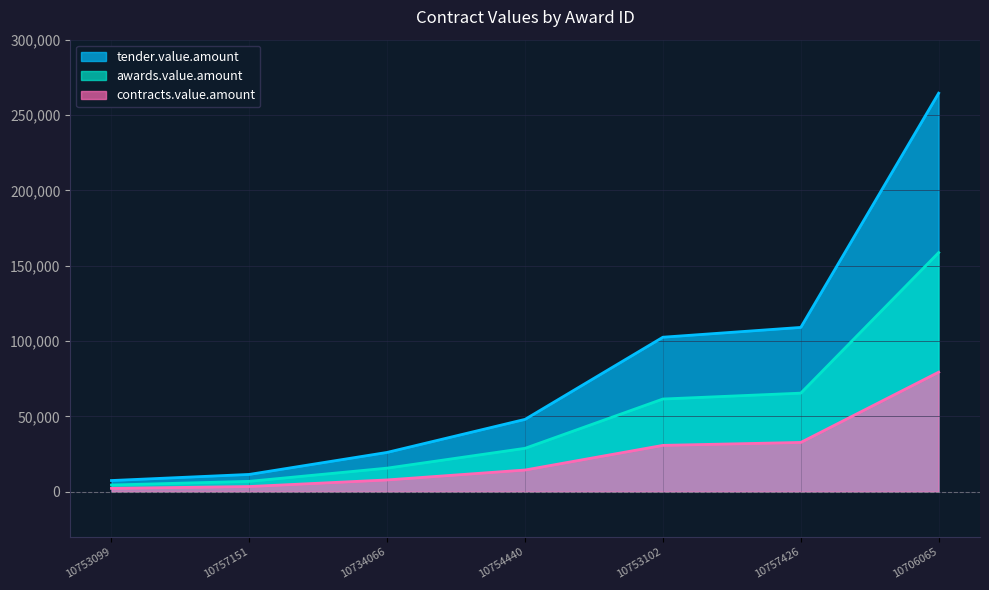

What is the sum of all tender.value.amount values?

569096.0